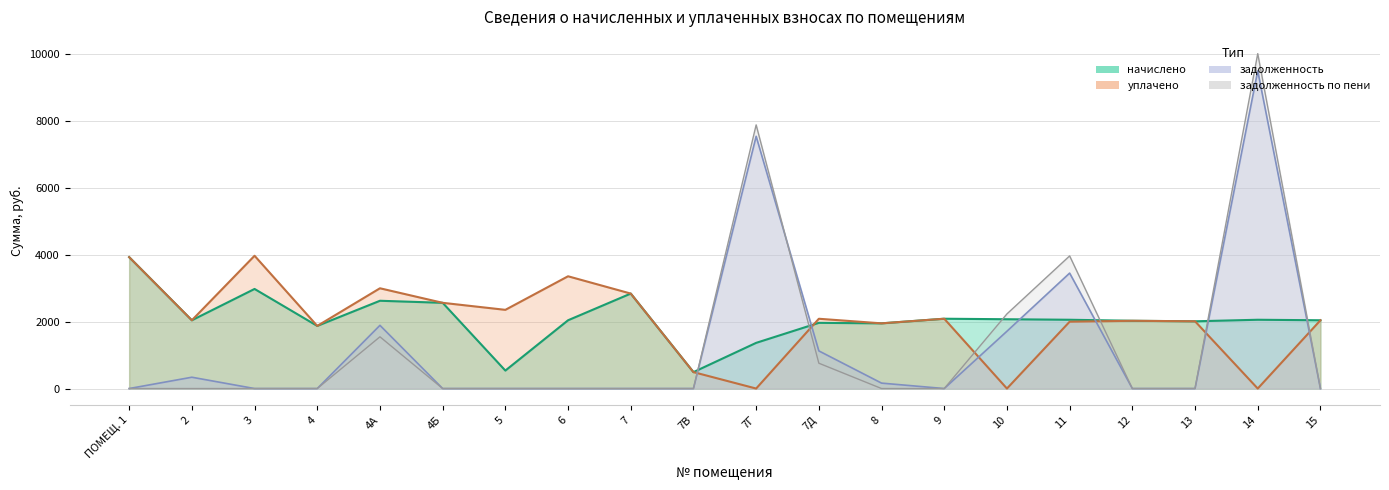

Which series ends up on top after the final intersection of задолженность and уплачено?

уплачено